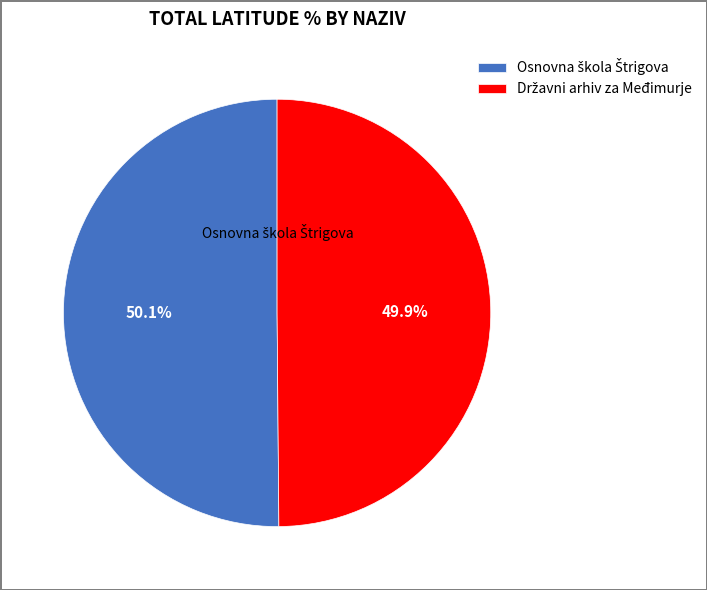

Does any single category account for the majority?

Yes